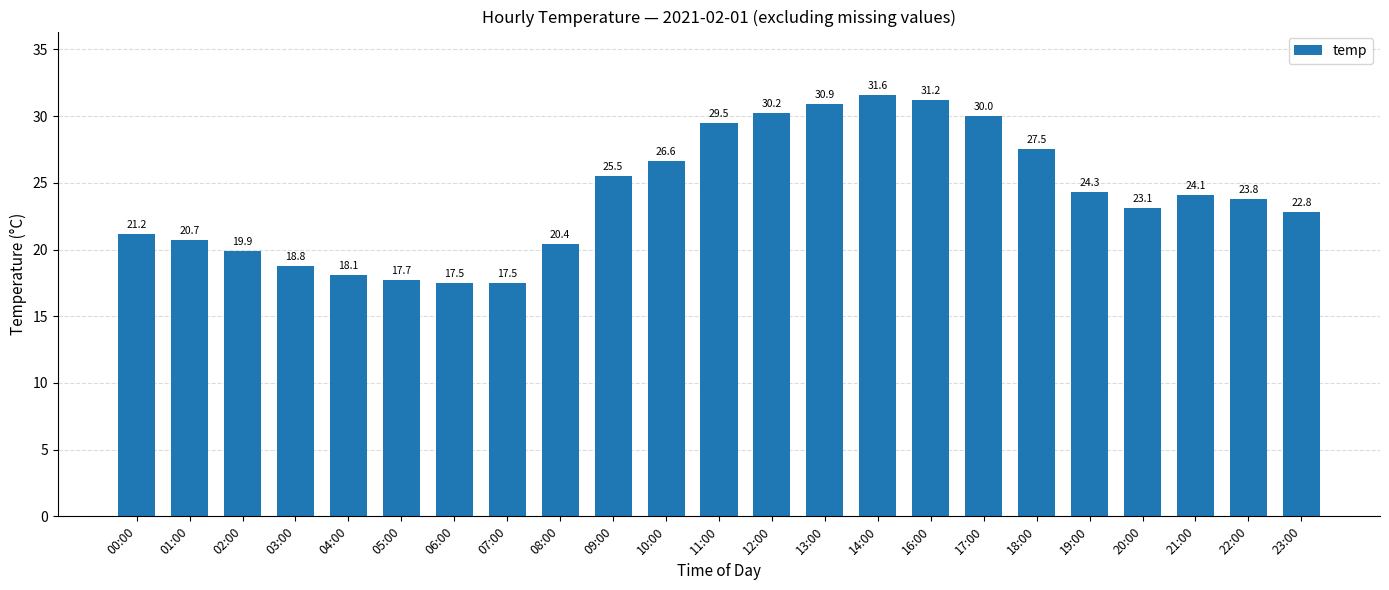

What is the minimum value shown in the chart?

17.5